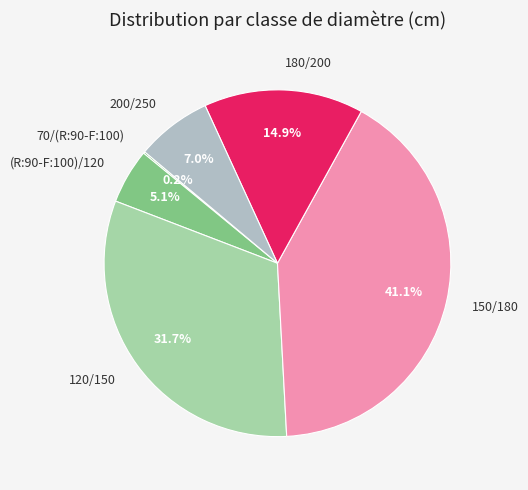

Is the sum of 180/200 and 150/180 greater than half?

Yes